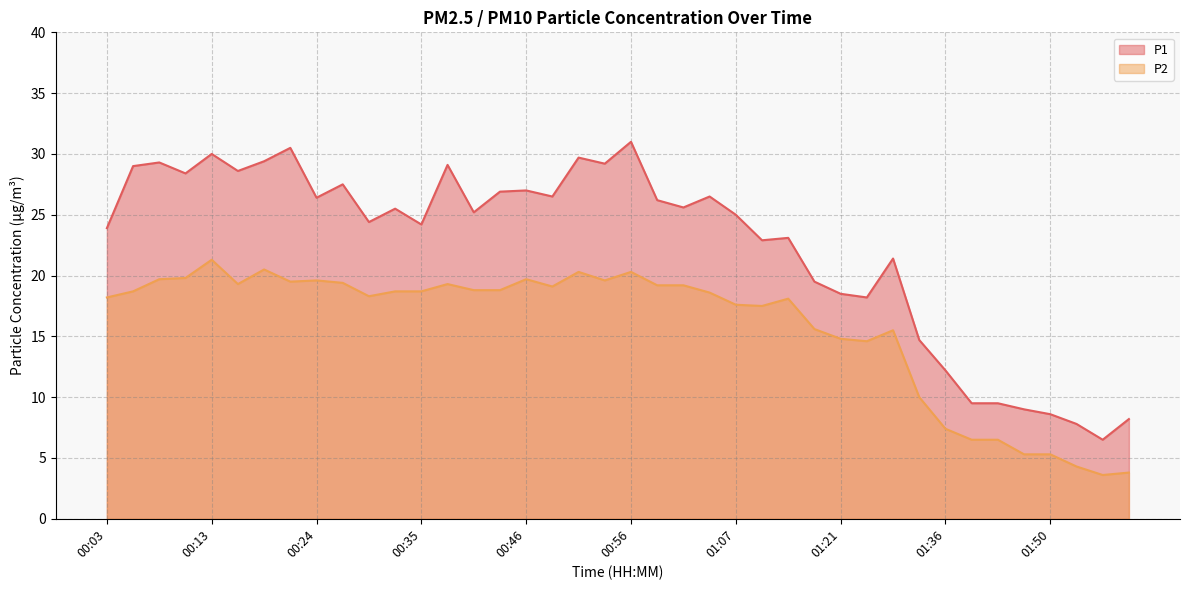

Count the number of categories in the chart.

40